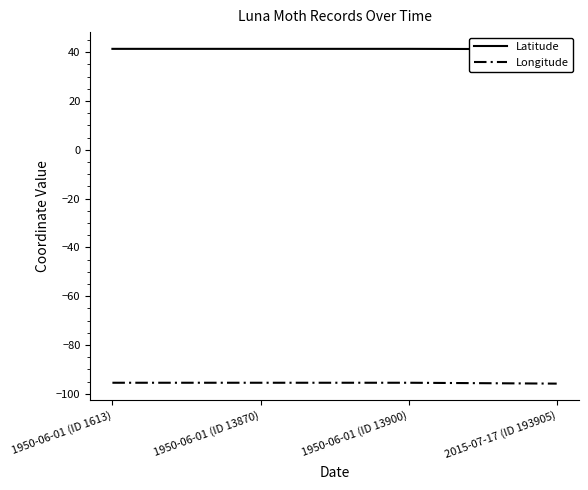

True or false: Longitude has more than 0 points higher than both neighbors.

False